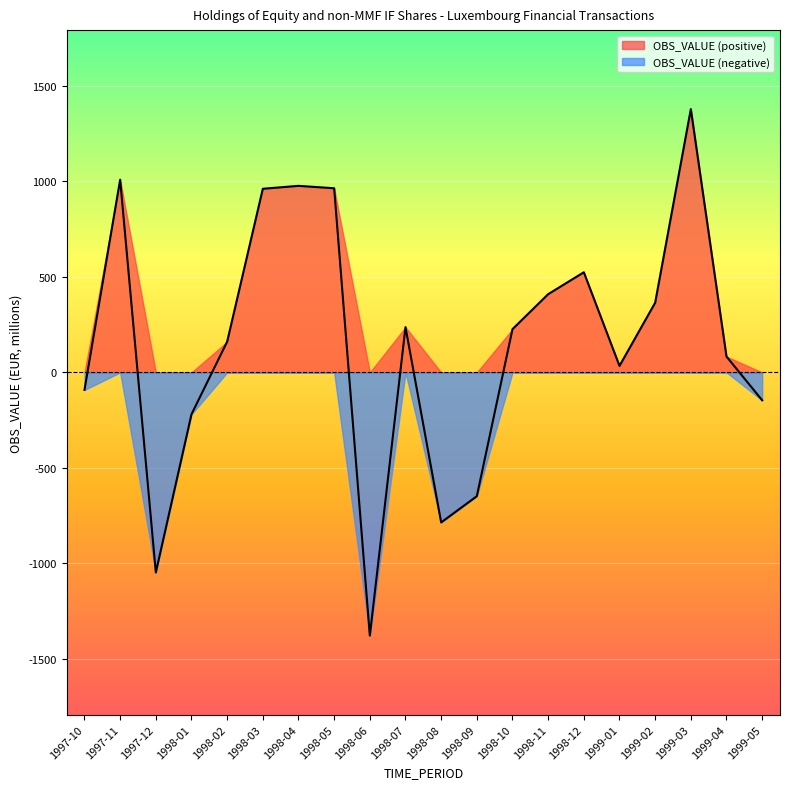

List the labels in order of value, smallest first.

1998-06, 1997-12, 1998-08, 1998-09, 1998-01, 1999-05, 1997-10, 1999-01, 1999-04, 1998-02, 1998-10, 1998-07, 1999-02, 1998-11, 1998-12, 1998-03, 1998-05, 1998-04, 1997-11, 1999-03